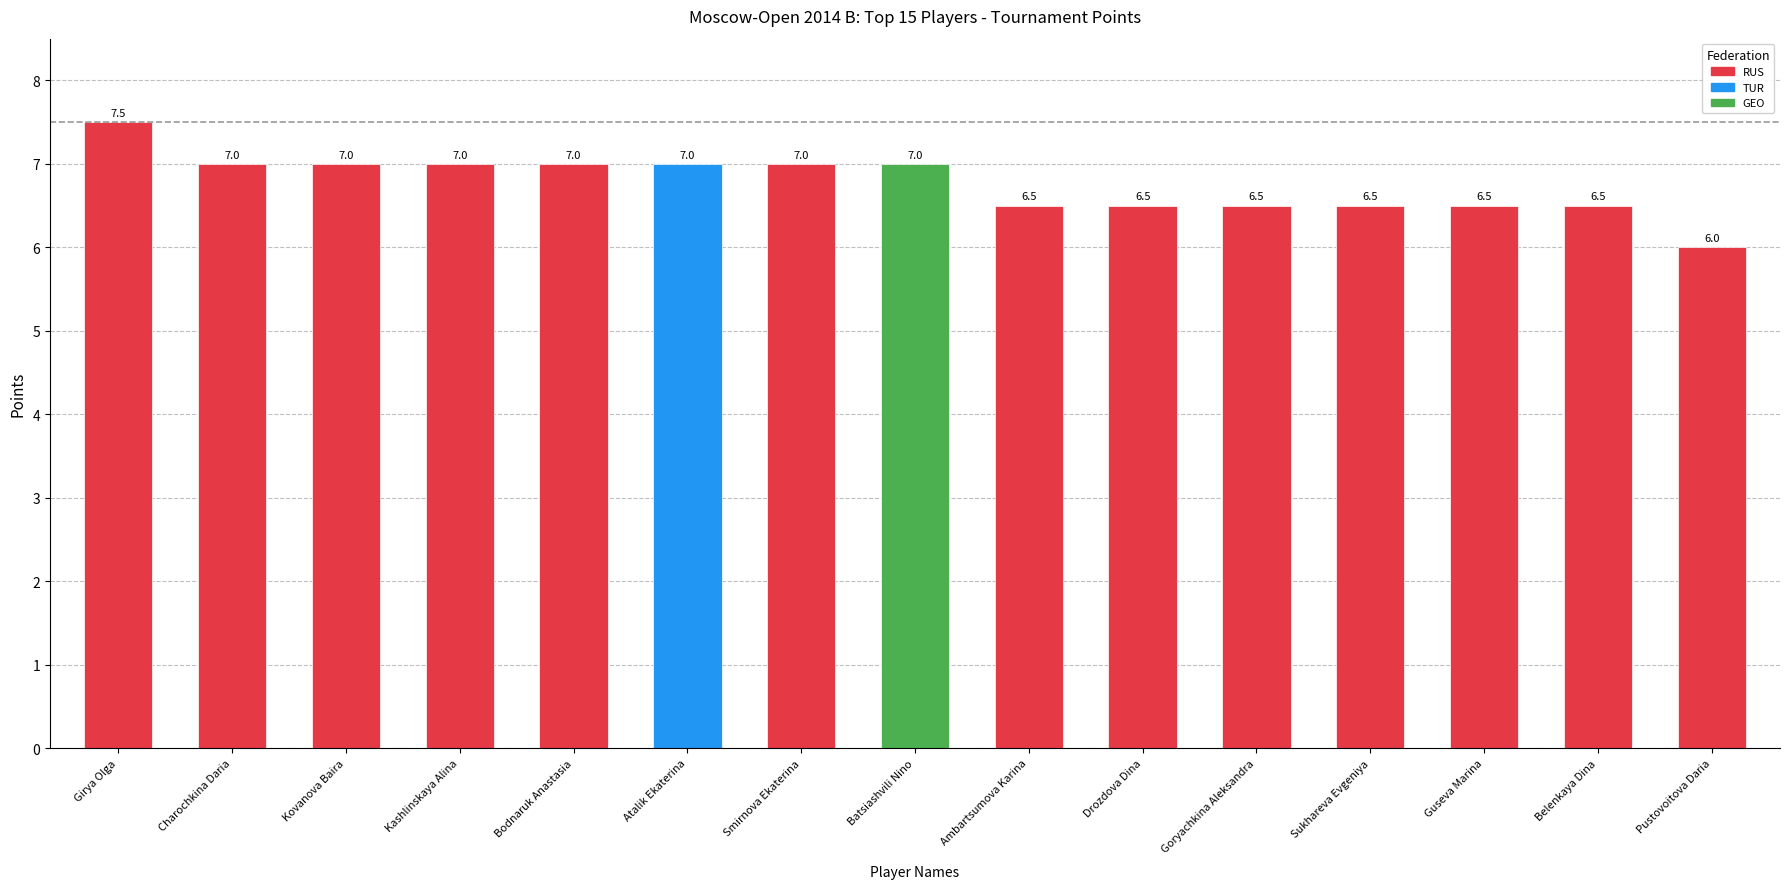

The value at Sukhareva Evgeniya is 4.3. True or false?

False